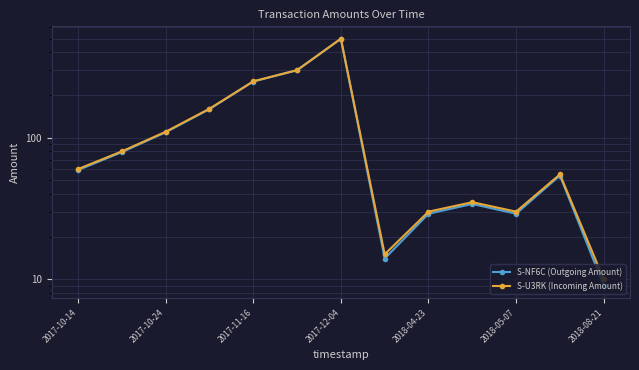

Which series has the widest spread of values?

S-U3RK (Incoming Amount)